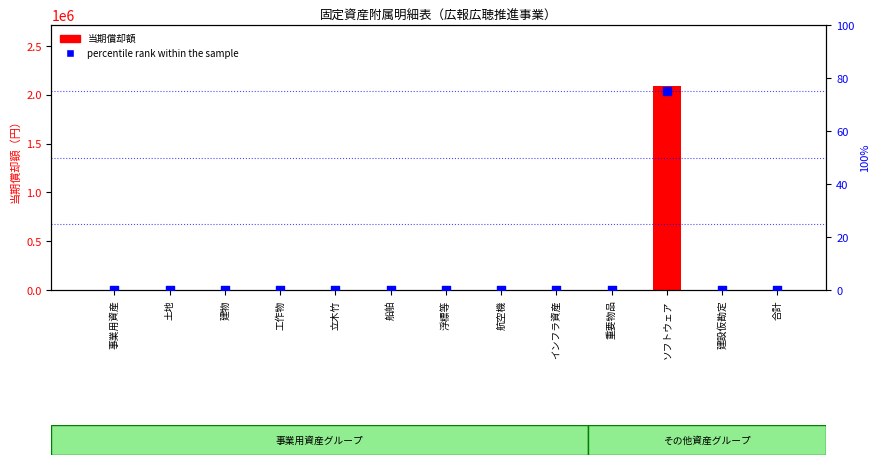

Which series has the widest spread of Y values?

当期償却額